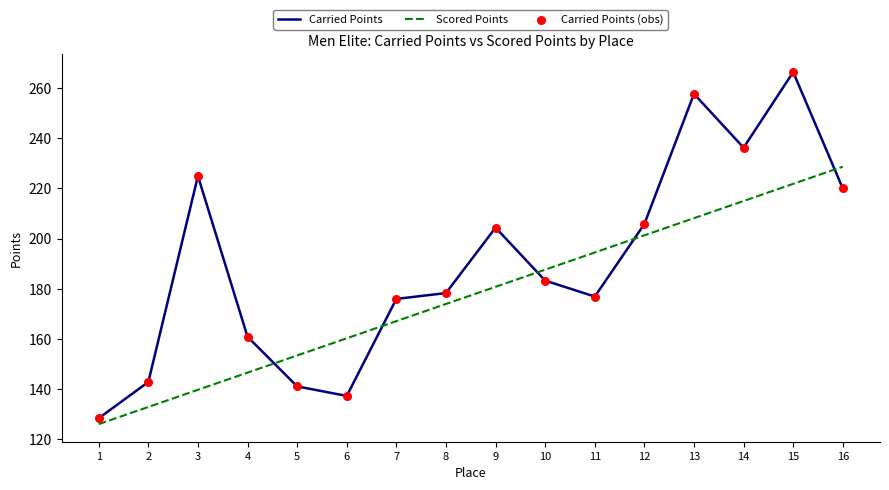

After their last crossing, which series has the higher values: Scored Points or Carried Points?

Scored Points